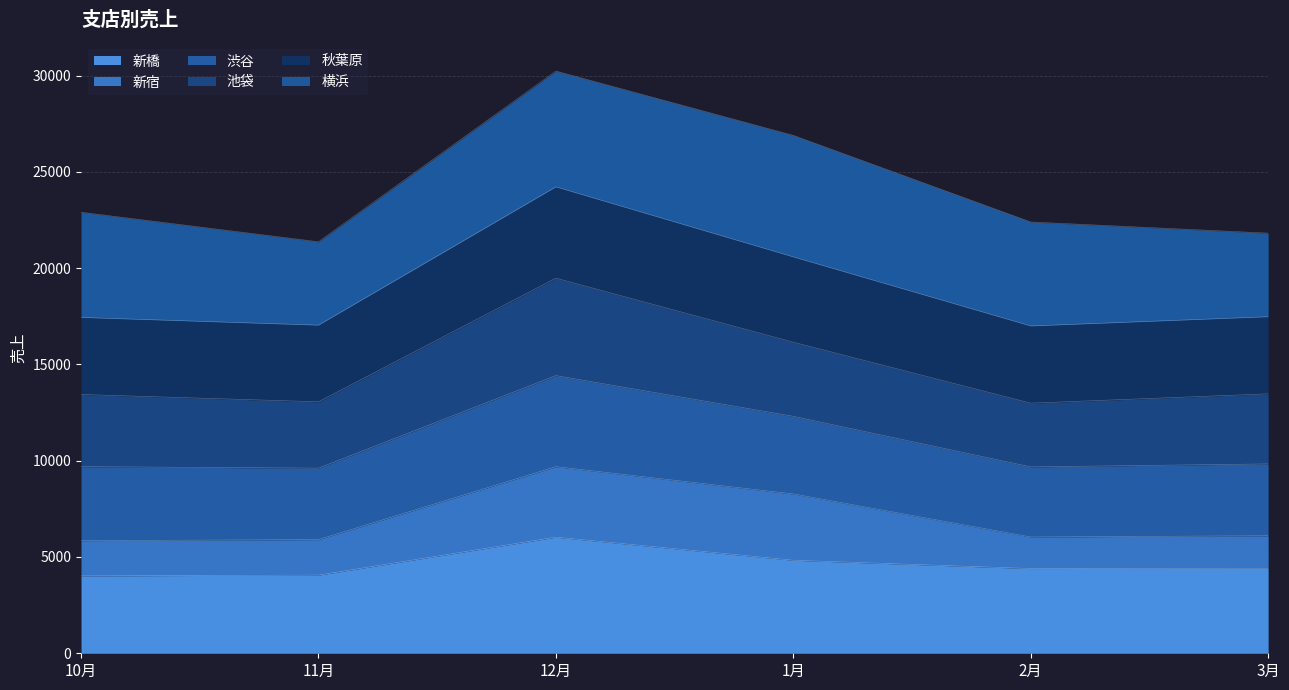

Which category has the highest value in the 新橋 series?

12月